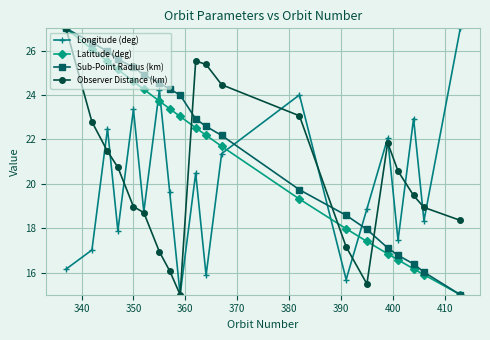

Which series has the largest total across all categories?

Sub-Point Radius (km)